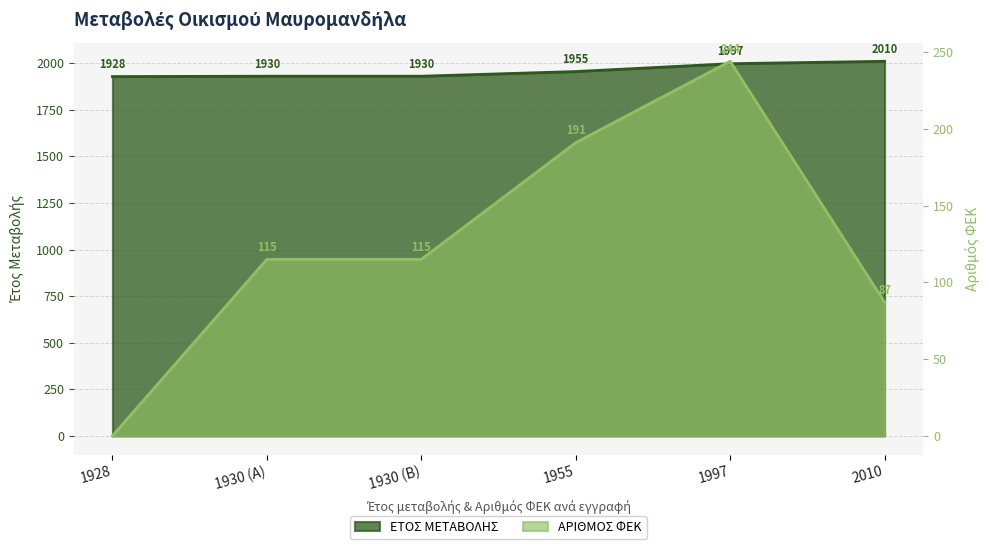

At 2010, list the series in order from smallest to largest.

ΑΡΙΘΜΟΣ ΦΕΚ, ΕΤΟΣ ΜΕΤΑΒΟΛΗΣ